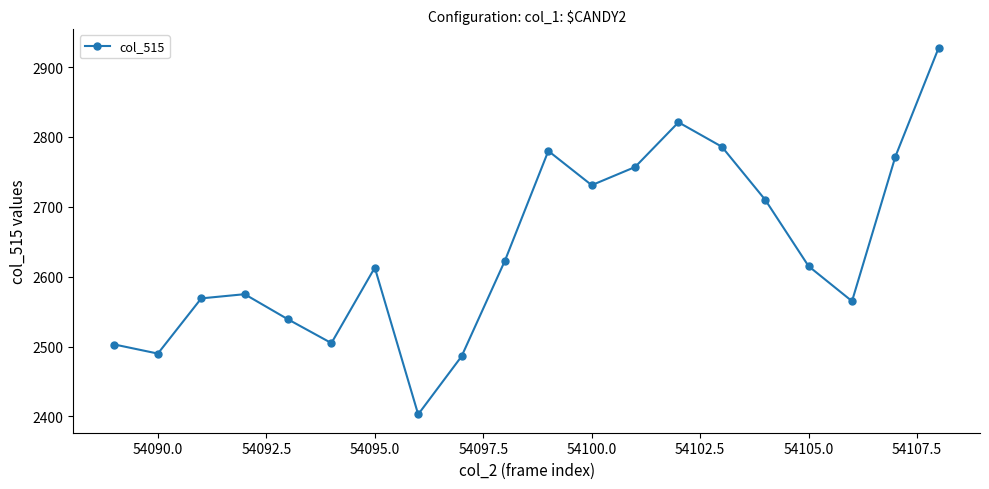

What is the sum of all values?

52771